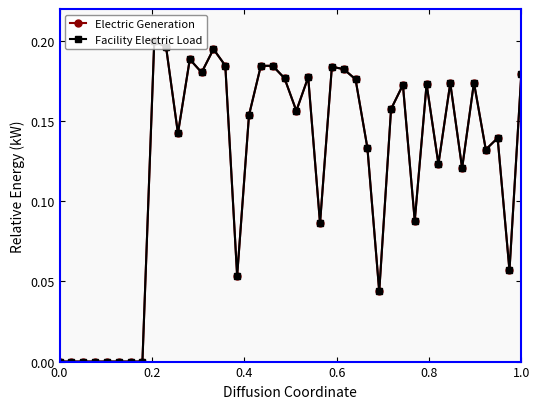

True or false: Facility Electric Load and Electric Generation intersect in this chart.

False